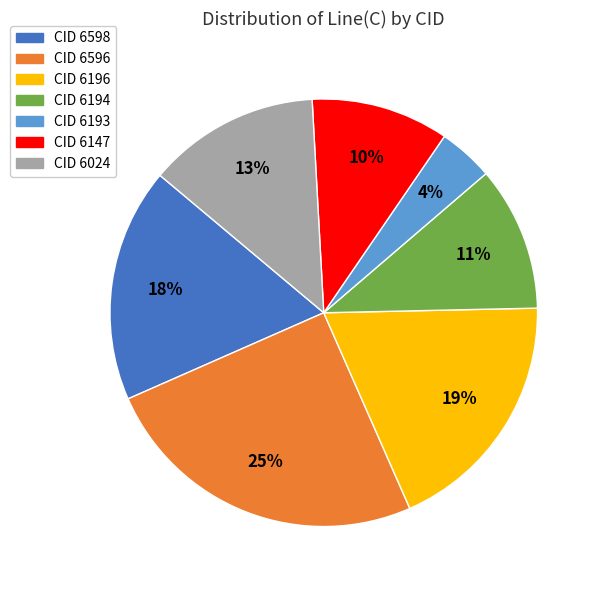

Which category has the biggest portion of the pie?

CID 6596